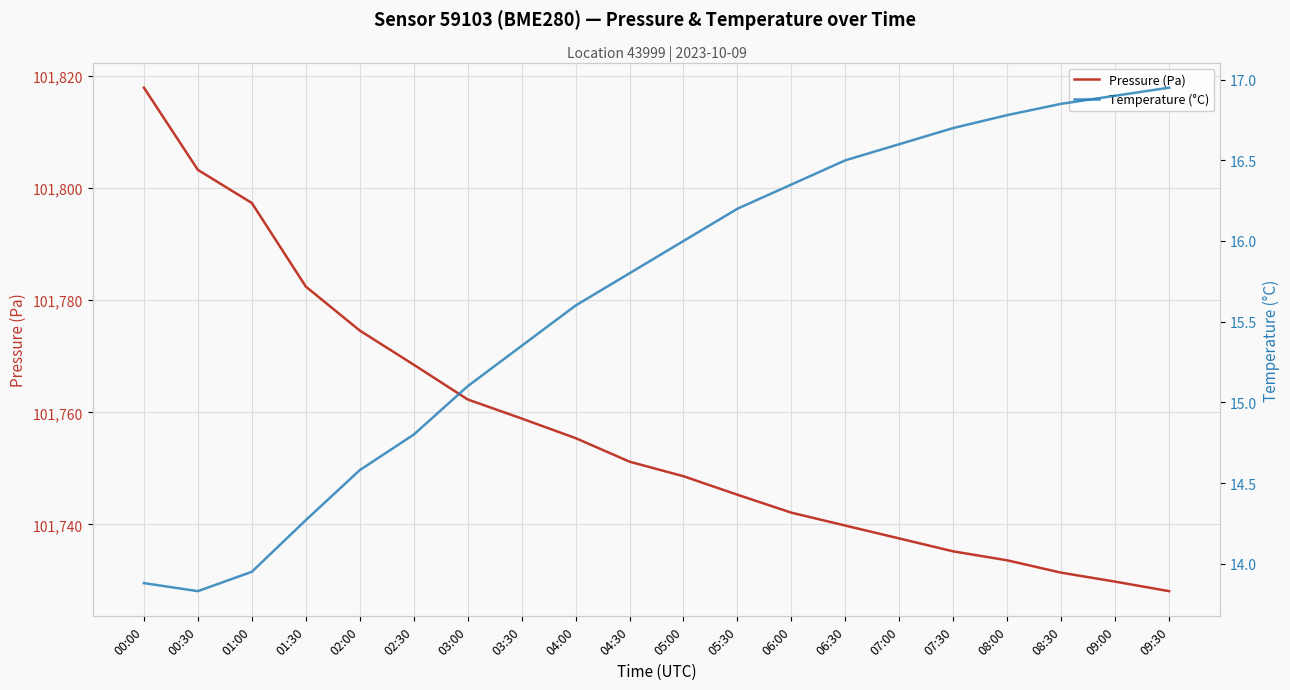

At 06:30, list the series in order from smallest to largest.

Temperature (°C), Pressure (Pa)